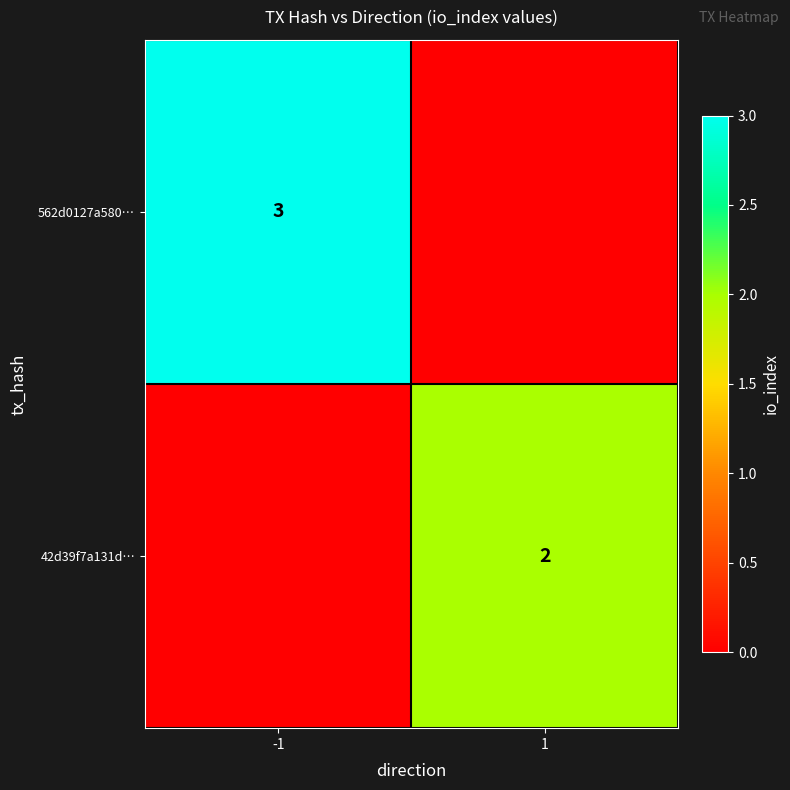

What is the difference between the highest and lowest values at 1?

2